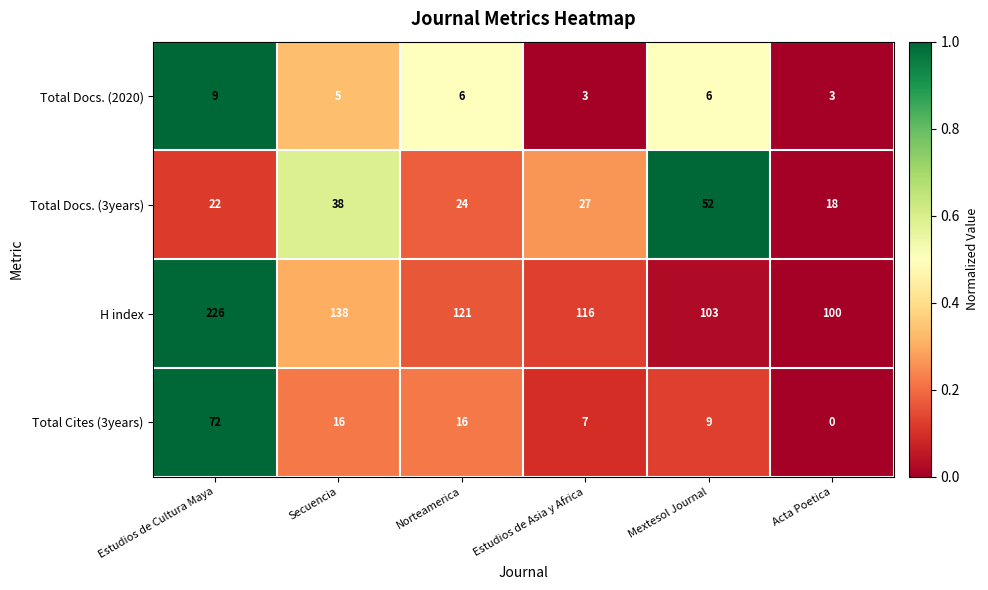

Which series has the widest spread of values?

H index